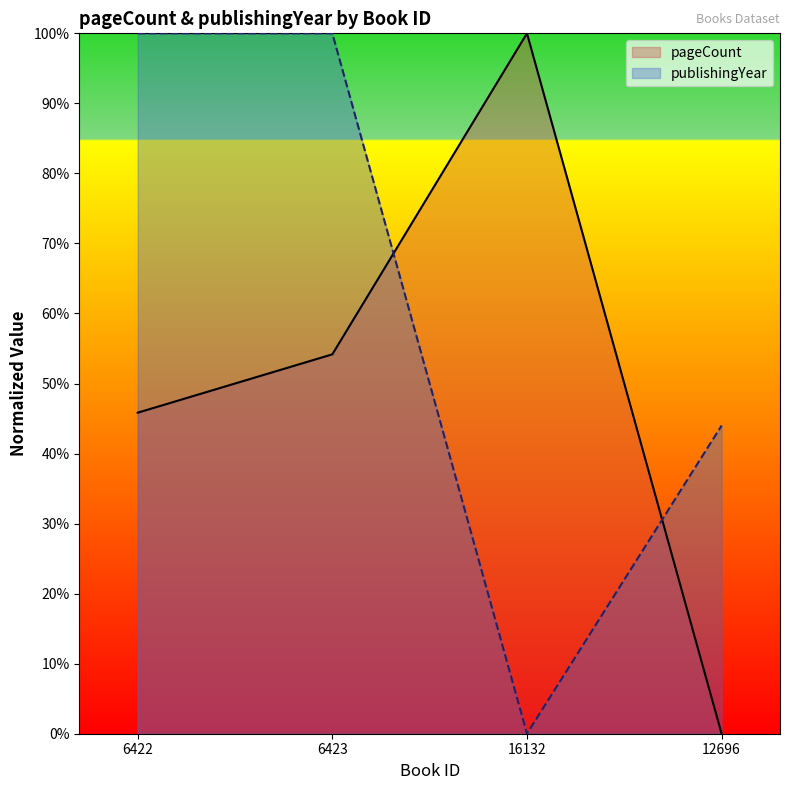

Which category has the highest value across all series?

16132